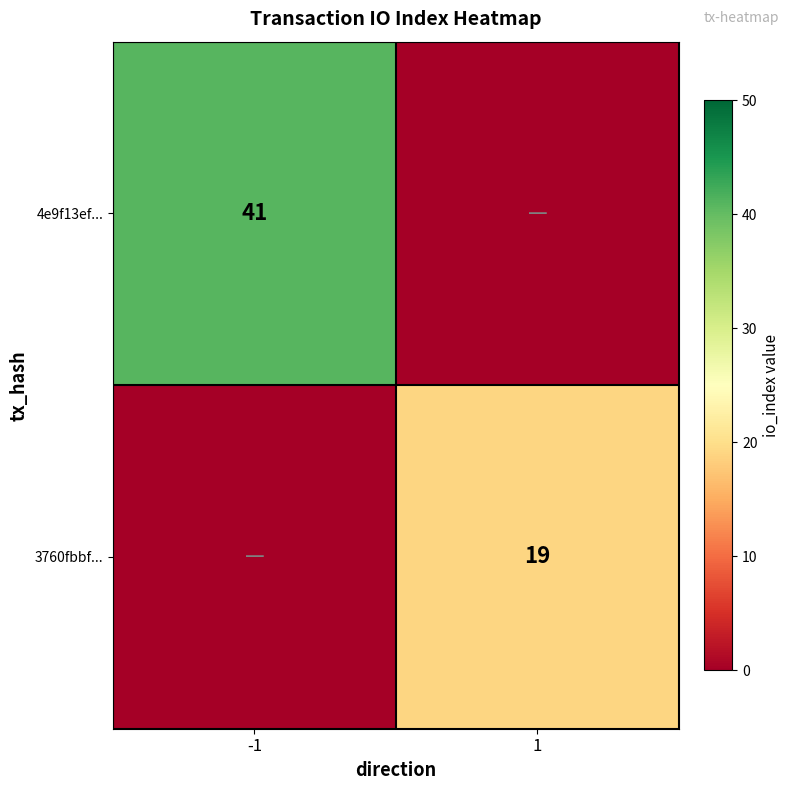

Between 1 and -1, which is larger?

-1